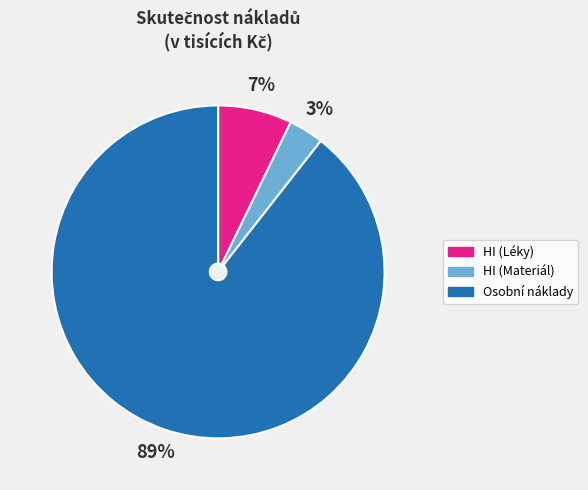

Rank the categories by value from lowest to highest.

HI (Materiál), HI (Léky), Osobní náklady